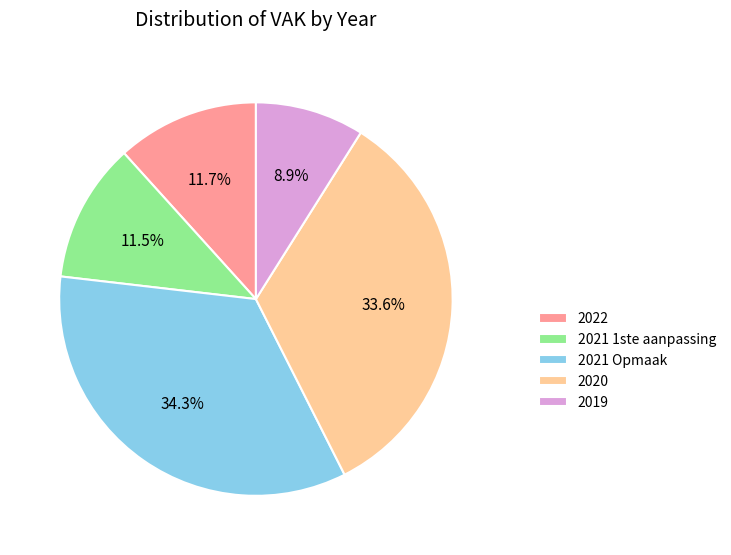

What percentage is the 2022 slice, to the nearest percent?

12%